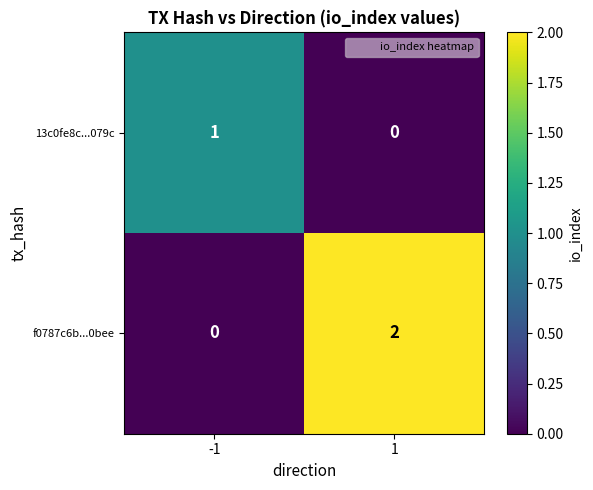

List the labels in order of f0787c6b...0bee value, smallest first.

-1, 1